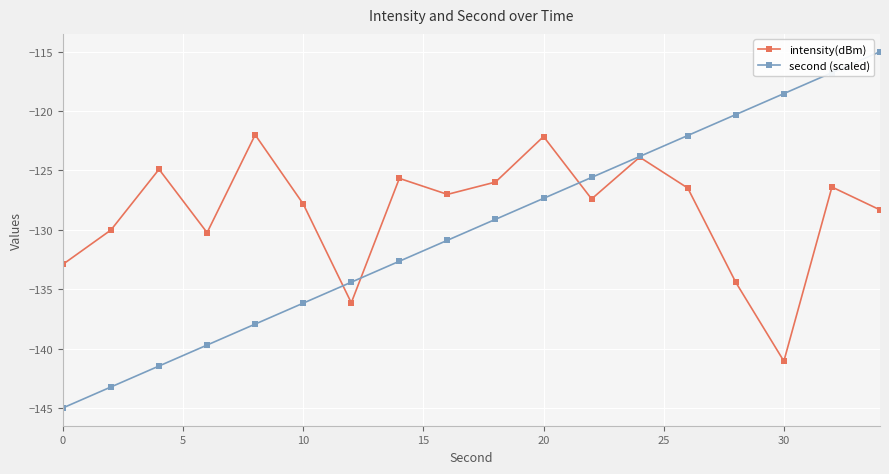

What is the value of the intensity(dBm) point at the 17th from the left?

-126.4